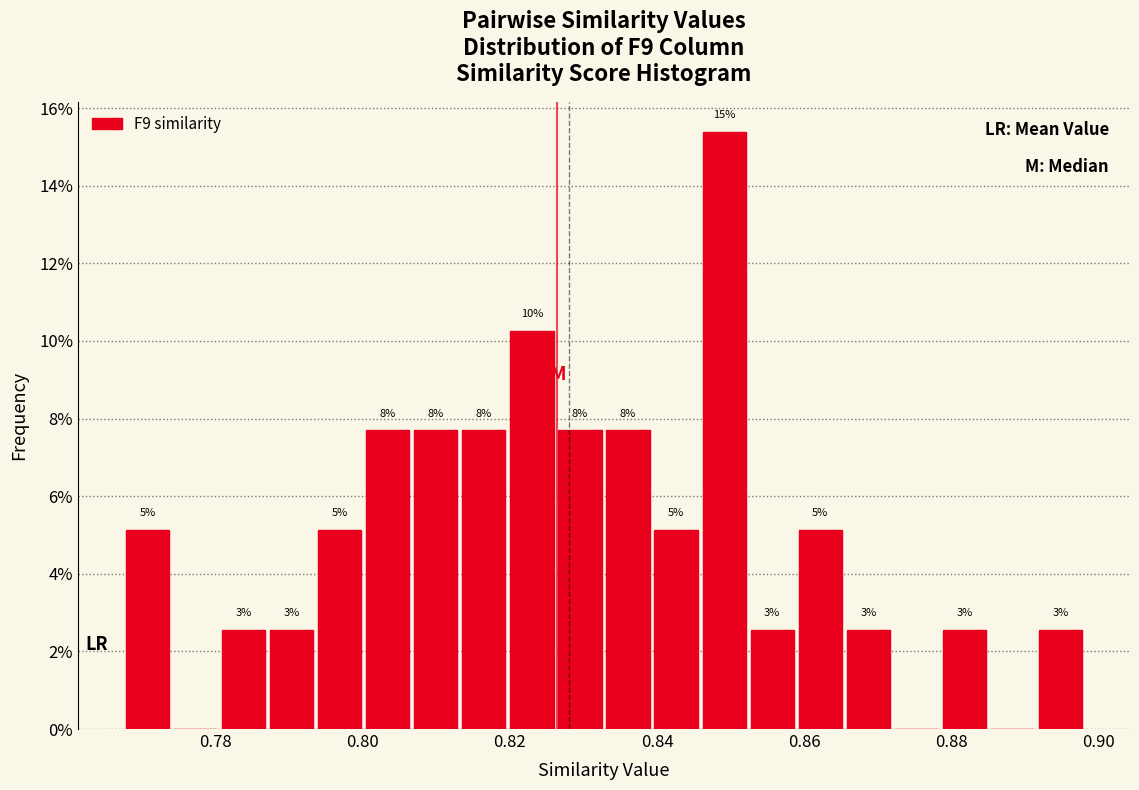

Read against the x-axis, roughly where is the centre of the tallest bar?

0.850